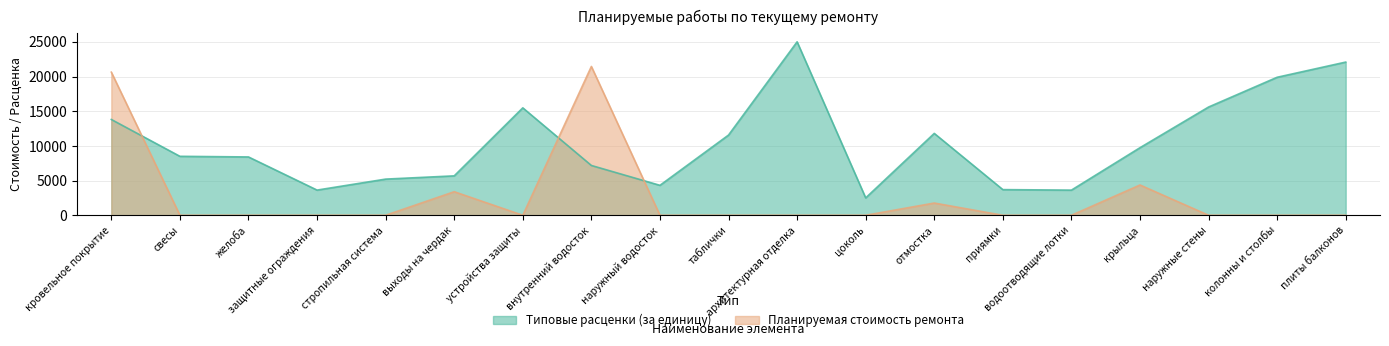

How many times do Типовые расценки (за единицу) and Планируемая стоимость ремонта cross each other?

3